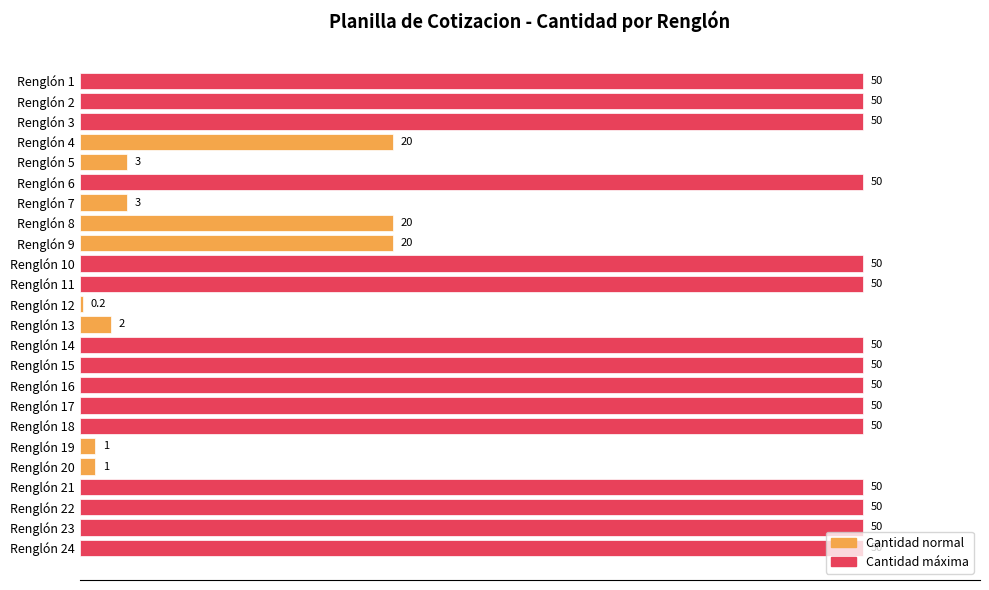

Approximately how many times larger is the value at Renglón 23 compared to Renglón 18?

1.0